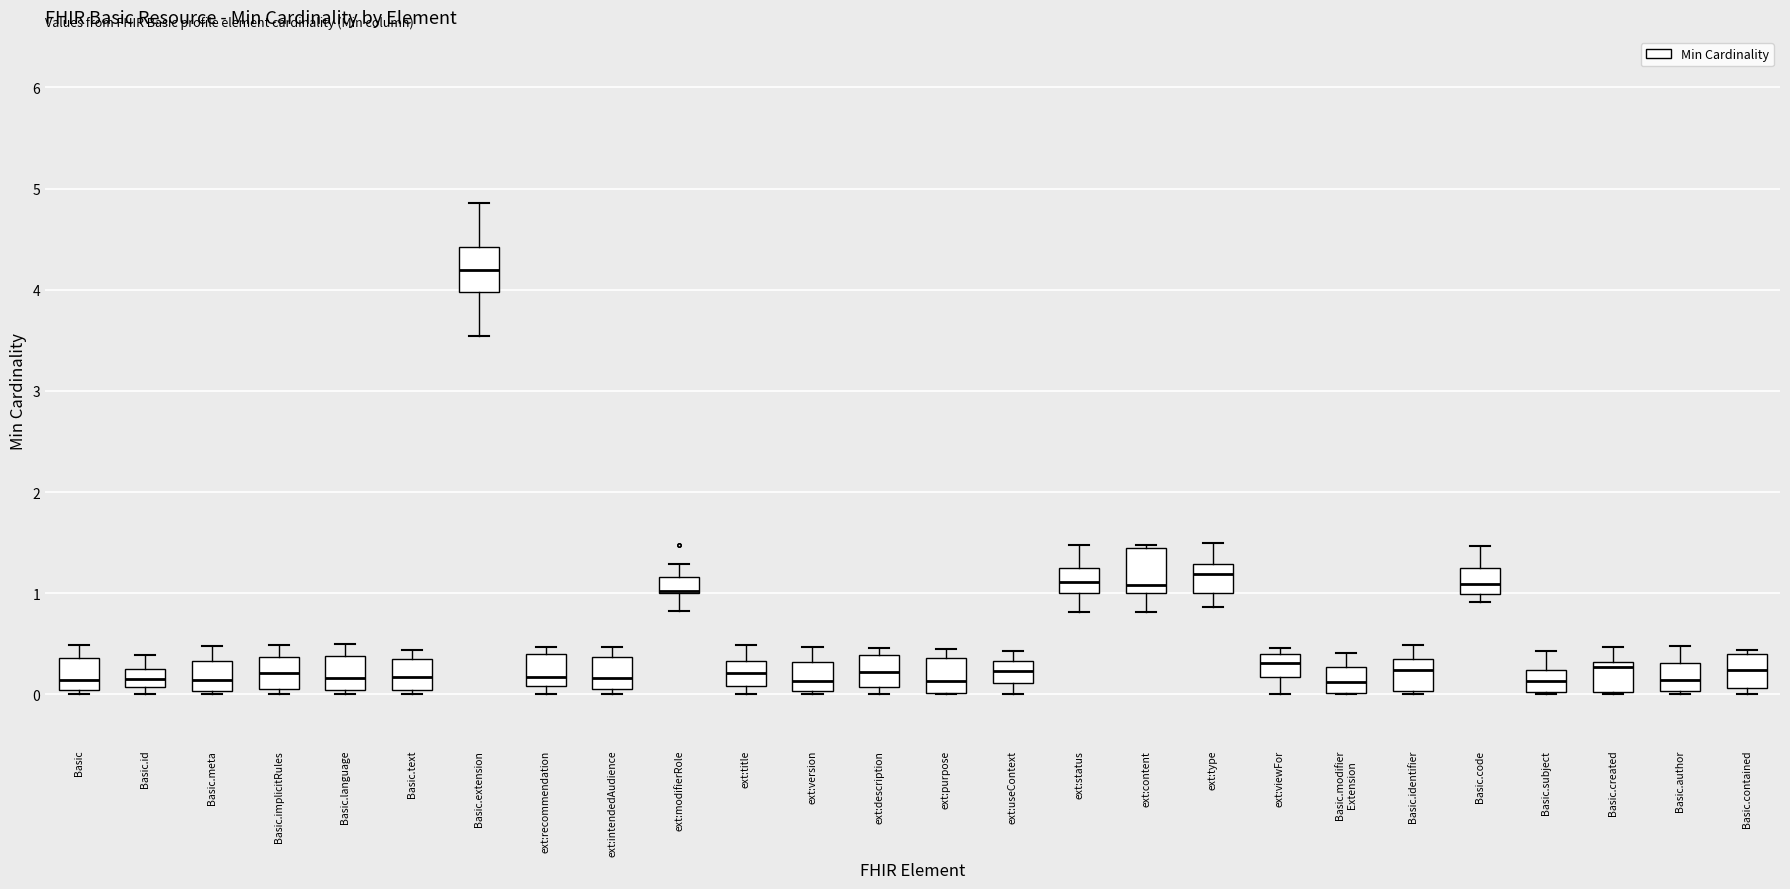

Reading left to right, transcribe this box plot: for each box, give where its median line is, the range the box spans, and where its two whiskers end, as read against the y-axis. The values are not printed on the chart, so give them approximately, as read against the axis.

Basic: median 0.1, box 0.0 to 0.4, whiskers 0.0 (just below the box's lower edge) to 0.5
Basic.id: median 0.1 (inside the box), box 0.1 to 0.2, whiskers 0.0 to 0.4
Basic.meta: median 0.1, box 0.0 to 0.3, whiskers 0.0 (just below the box's lower edge) to 0.5
Basic.implicitRules: median 0.2, box 0.1 to 0.4, whiskers 0.0 to 0.5
Basic.language: median 0.2, box 0.0 to 0.4, whiskers 0.0 (just below the box's lower edge) to 0.5
Basic.text: median 0.2, box 0.0 to 0.4, whiskers 0.0 (just below the box's lower edge) to 0.4 (just above the box's upper edge)
Basic.extension: median 4.2, box 4.0 to 4.4, whiskers 3.5 to 4.9
ext:recommendation: median 0.2, box 0.1 to 0.4, whiskers 0.0 to 0.5
ext:intendedAudience: median 0.2, box 0.1 to 0.4, whiskers 0.0 to 0.5
ext:modifierRole: median 1.0 (drawn on the box's lower edge), box 1.0 to 1.2, whiskers 0.8 to 1.3
ext:title: median 0.2, box 0.1 to 0.3, whiskers 0.0 to 0.5
ext:version: median 0.1, box 0.0 to 0.3, whiskers 0.0 (just below the box's lower edge) to 0.5
ext:description: median 0.2, box 0.1 to 0.4, whiskers 0.0 to 0.5
ext:purpose: median 0.1, box 0.0 to 0.4, whiskers 0.0 to 0.4 (just above the box's upper edge)
ext:useContext: median 0.2, box 0.1 to 0.3, whiskers 0.0 to 0.4
ext:status: median 1.1, box 1.0 to 1.2, whiskers 0.8 to 1.5
ext:content: median 1.1, box 1.0 to 1.4, whiskers 0.8 to 1.5
ext:type: median 1.2, box 1.0 to 1.3, whiskers 0.9 to 1.5
ext:viewFor: median 0.3, box 0.2 to 0.4, whiskers 0.0 to 0.5
Basic.modifier Extension: median 0.1, box 0.0 to 0.3, whiskers 0.0 to 0.4
Basic.identifier: median 0.2, box 0.0 to 0.4, whiskers 0.0 to 0.5
Basic.code: median 1.1, box 1.0 to 1.3, whiskers 0.9 to 1.5
Basic.subject: median 0.1, box 0.0 to 0.2, whiskers 0.0 to 0.4
Basic.created: median 0.3 (just below the box's upper edge), box 0.0 to 0.3, whiskers 0.0 to 0.5
Basic.author: median 0.1, box 0.0 to 0.3, whiskers 0.0 (just below the box's lower edge) to 0.5
Basic.contained: median 0.2, box 0.1 to 0.4, whiskers 0.0 to 0.4 (just above the box's upper edge)